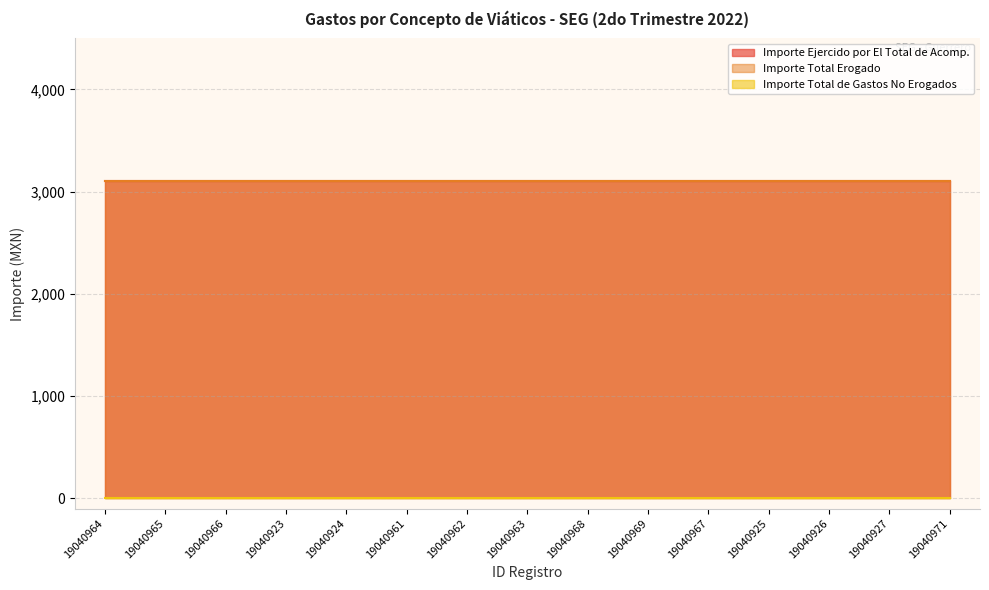

What position from the left is 19040967?

11